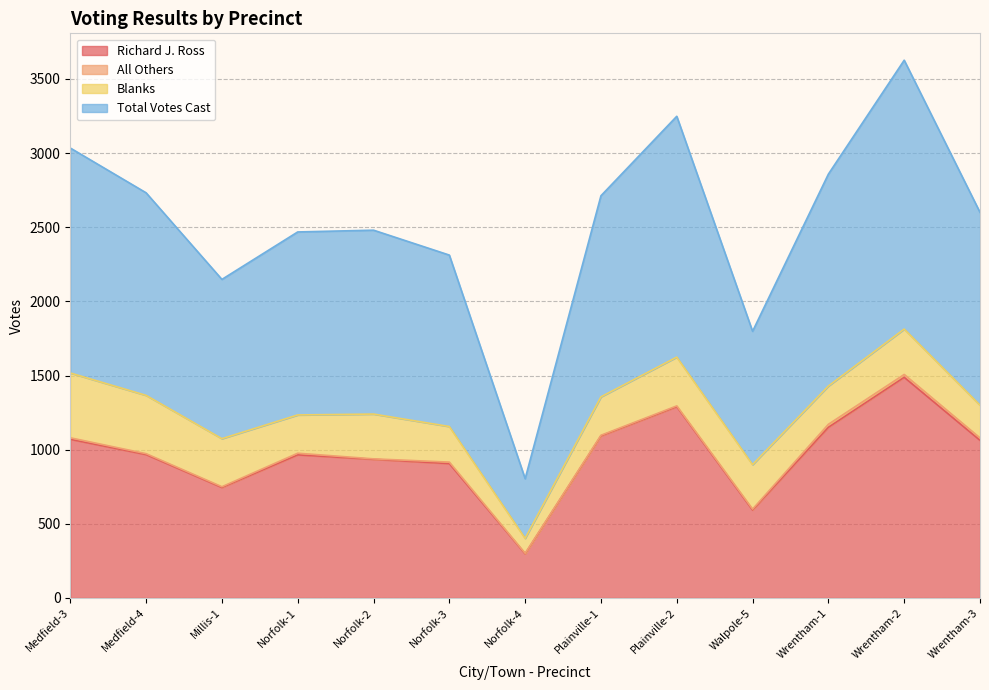

How many values in the Total Votes Cast series are below 1300?

6